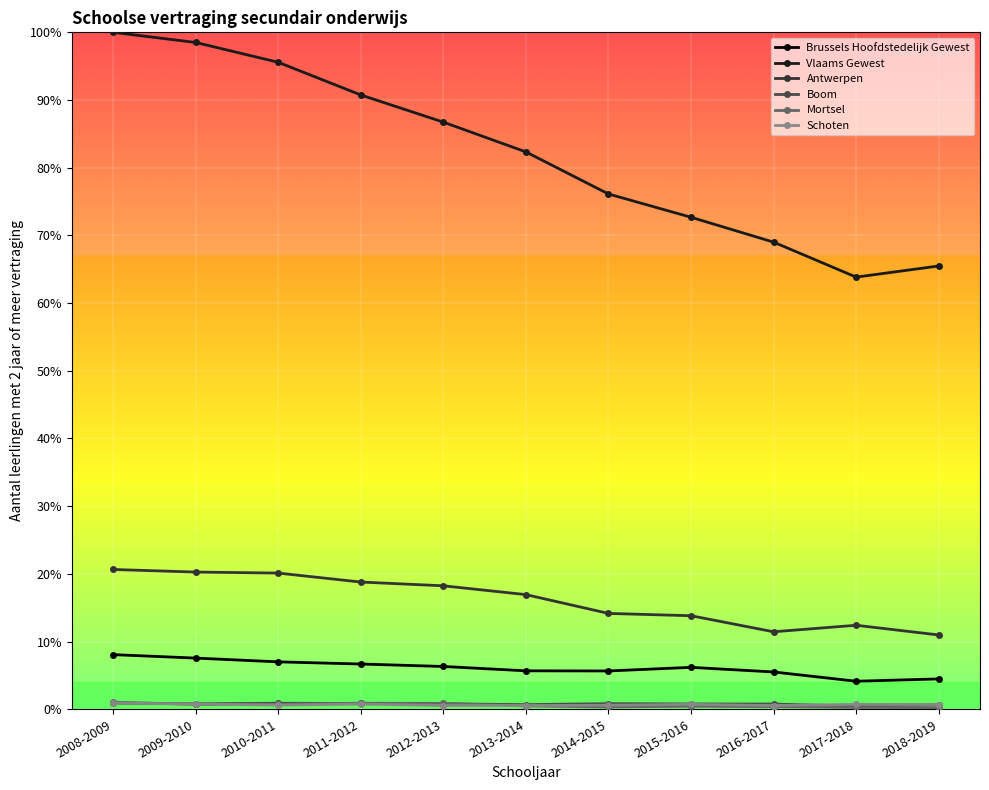

Reading left to right, what are all the values shown in this chart?

Brussels Hoofdstedelijk Gewest: 8.1	7.6	7.0	6.7	6.3	5.7	5.7	6.2	5.5	4.1	4.5
Vlaams Gewest: 100.0	98.5	95.6	90.8	86.7	82.3	76.1	72.7	69.0	63.8	65.5
Antwerpen: 20.7	20.3	20.1	18.8	18.2	16.9	14.2	13.8	11.4	12.4	11.0
Boom: 0.9	0.8	0.9	0.9	0.8	0.7	0.8	0.8	0.8	0.5	0.7
Mortsel: 1.0	0.7	0.7	0.9	0.9	0.5	0.3	0.4	0.4	0.3	0.2
Schoten: 0.9	0.8	0.6	0.8	0.6	0.6	0.6	0.7	0.6	0.7	0.7